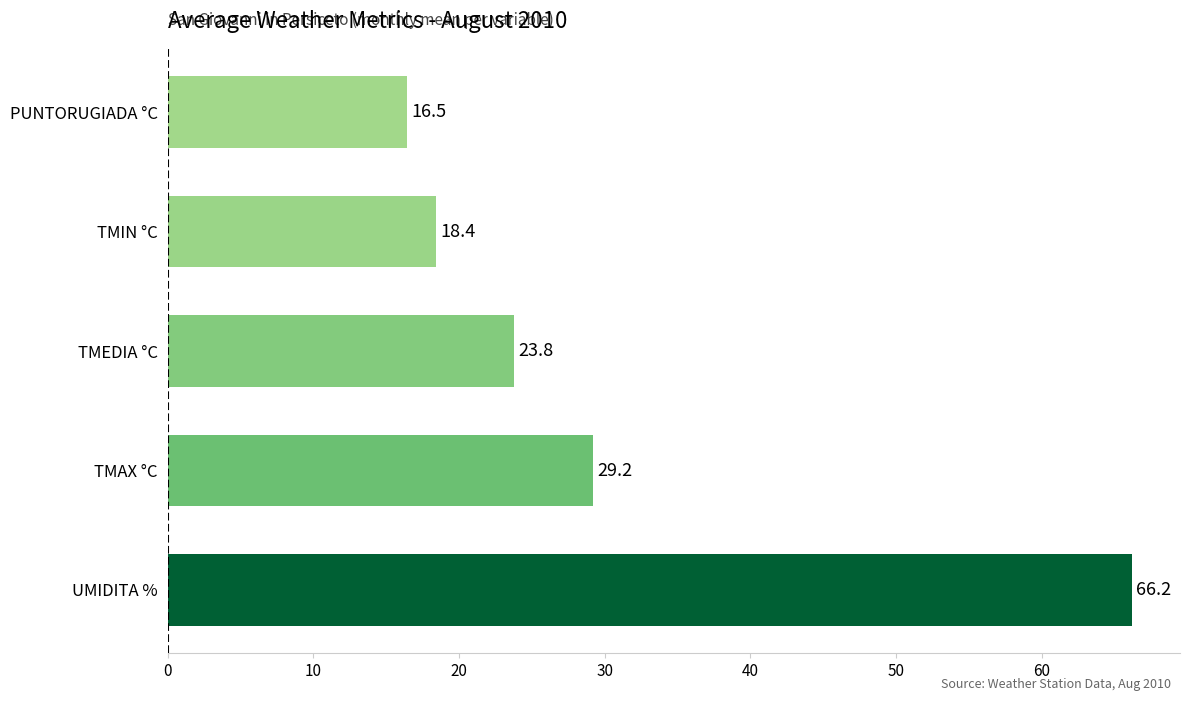

Reading top to bottom, what are all the values shown in this chart?

PUNTORUGIADA °C=16.5	TMIN °C=18.4	TMEDIA °C=23.8	TMAX °C=29.2	UMIDITA %=66.2